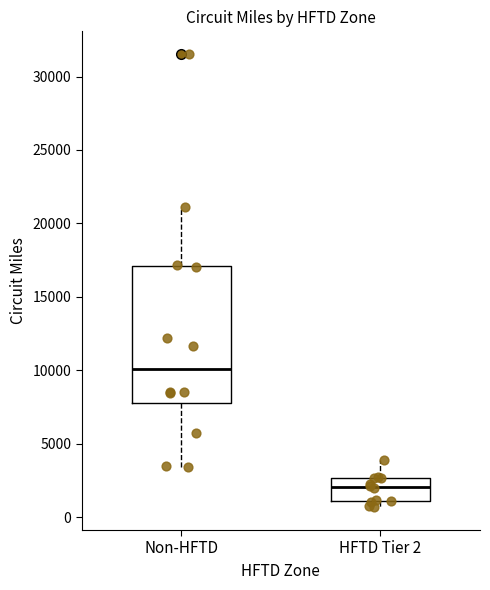

Which box's median line is the highest?

Non-HFTD